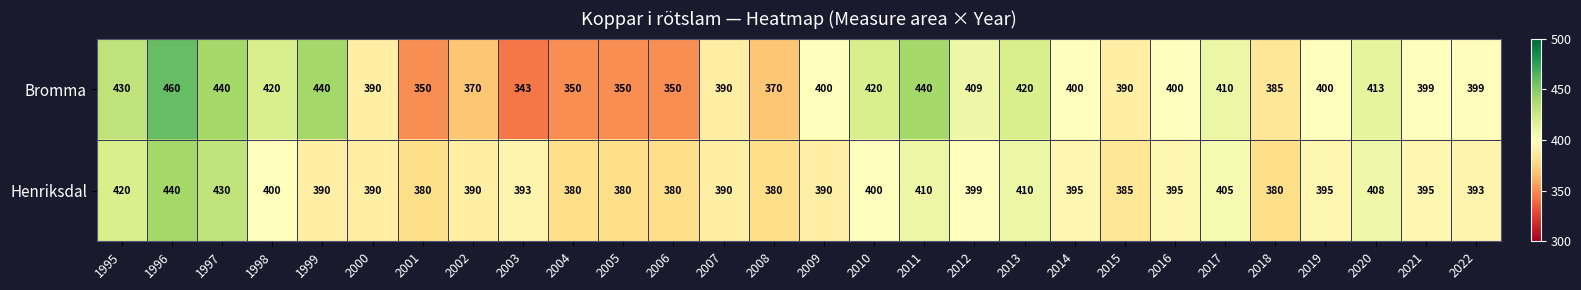

At which label does Bromma reach its peak?

1996